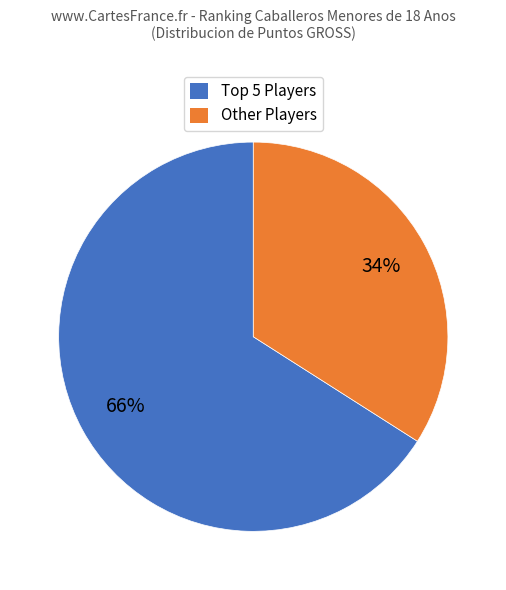

Does any single category account for the majority?

Yes